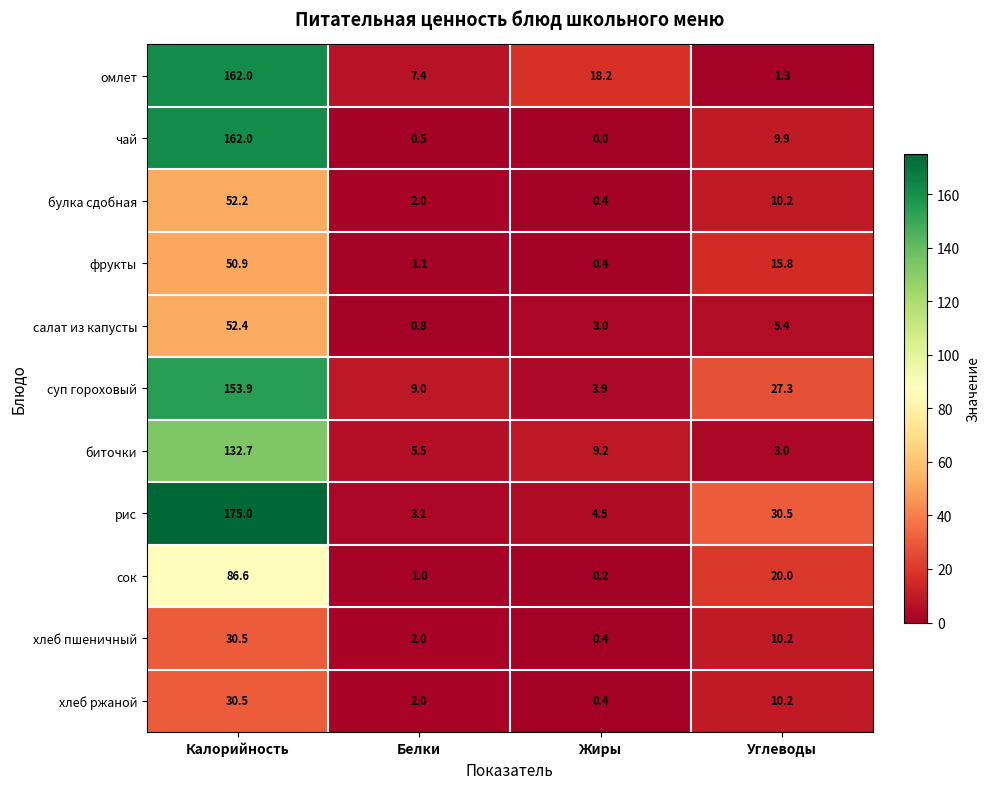

At which category is the sum across all series the highest?

Калорийность